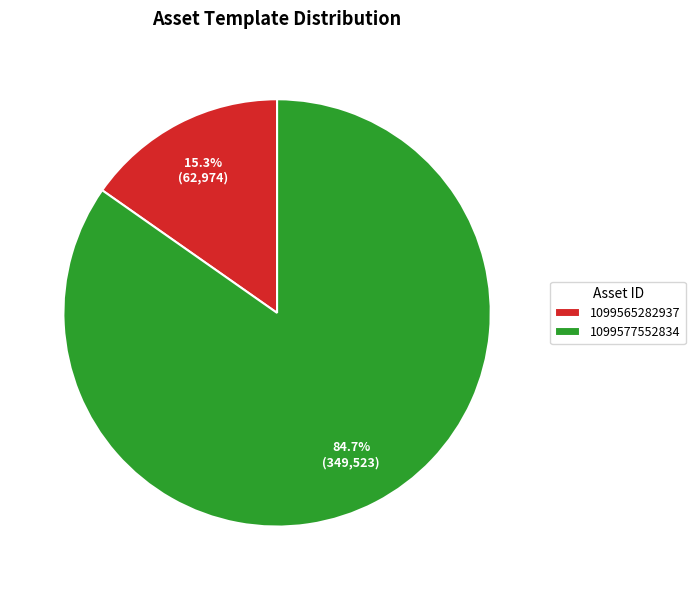

Does 1099577552834 represent more than half of the total?

Yes